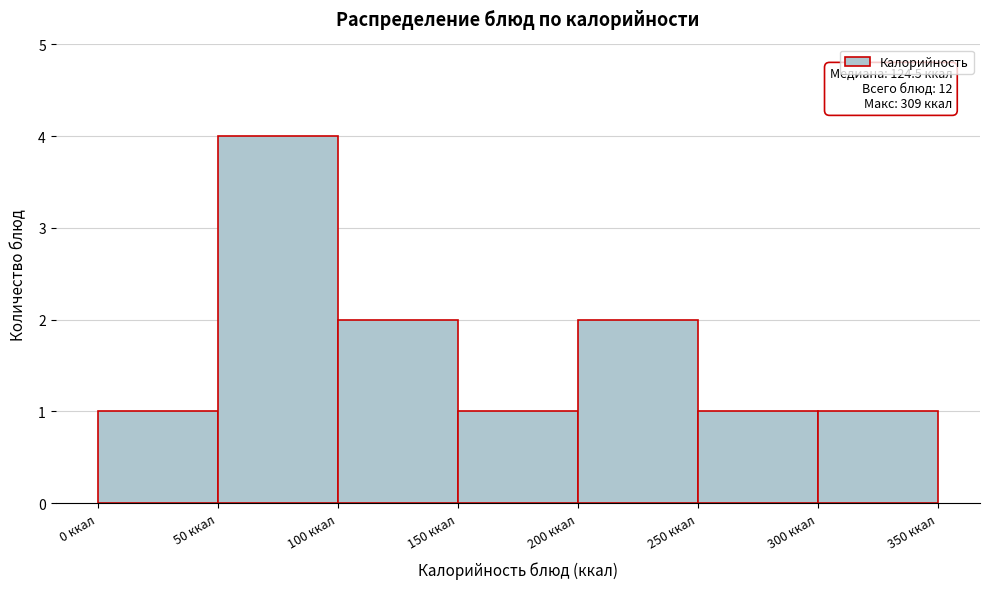

Which range on the x-axis has the tallest bar?

50 to 100